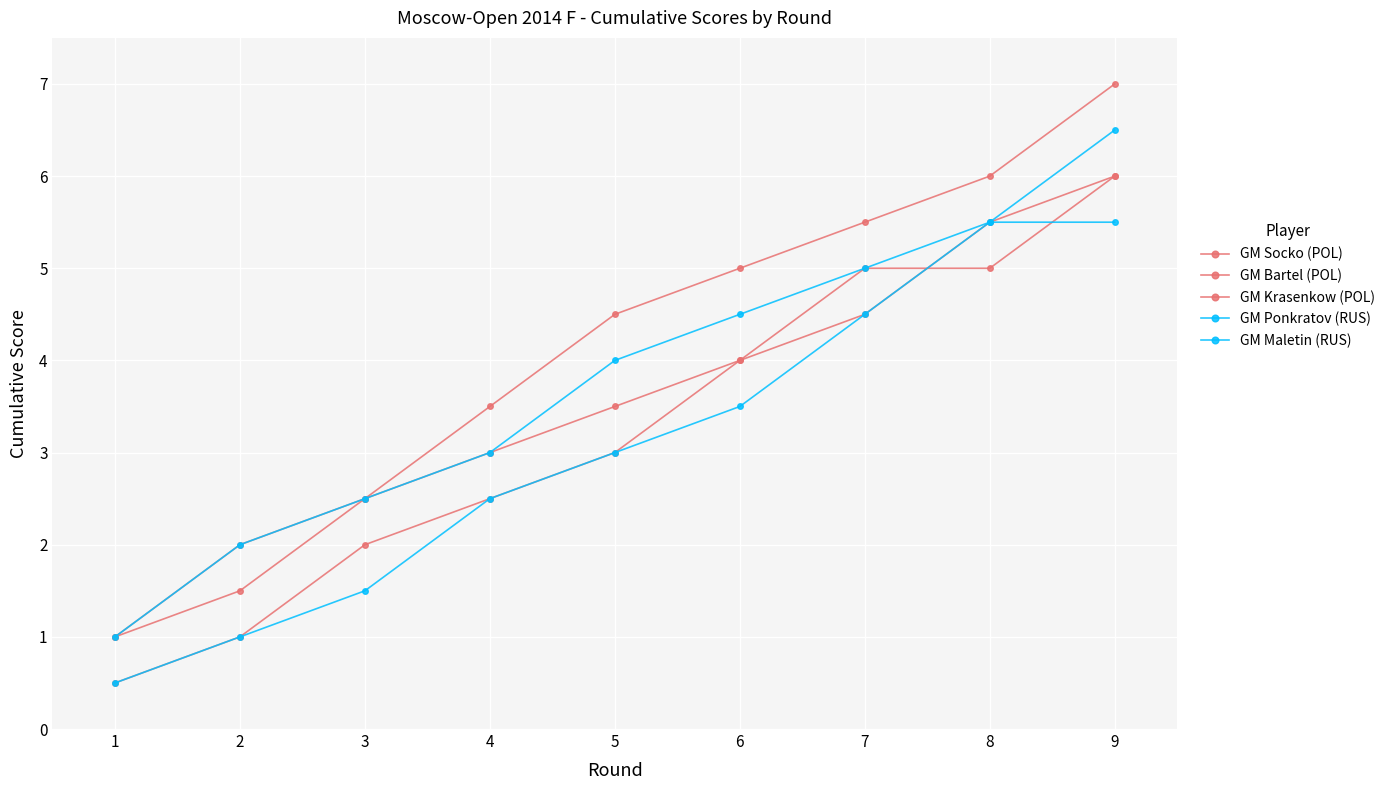

What is the smallest value displayed?

0.5